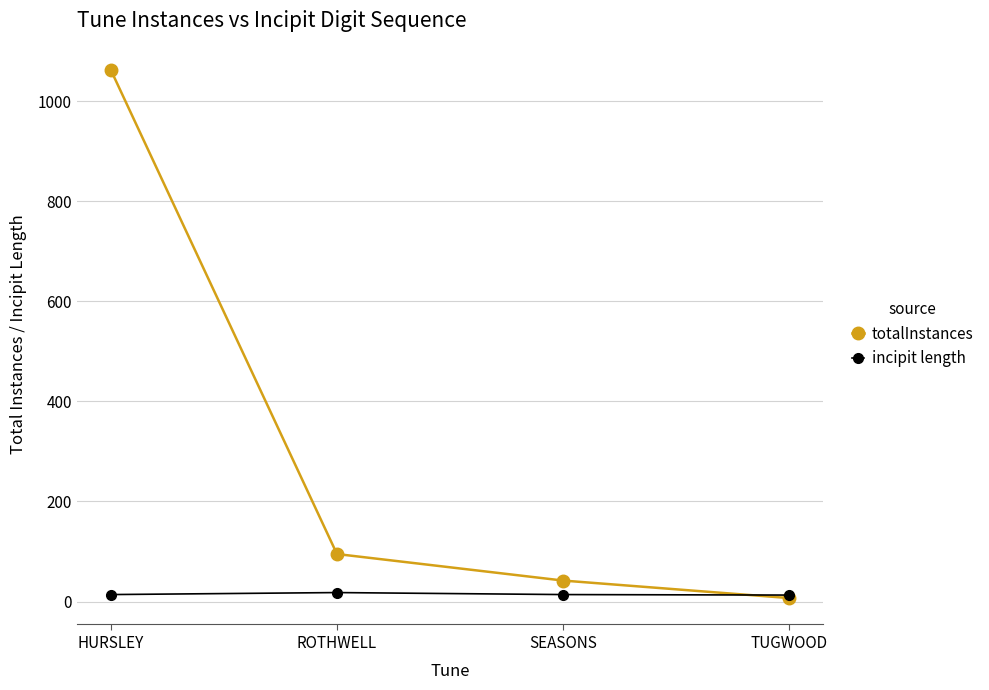

What is the greatest value displayed?

1062